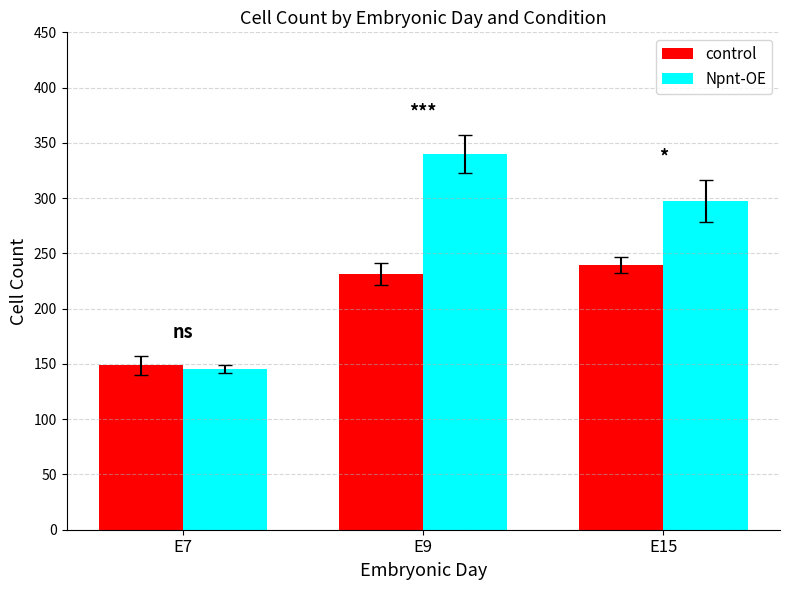

Between E7 and E15, which series saw the biggest shift?

Npnt-OE